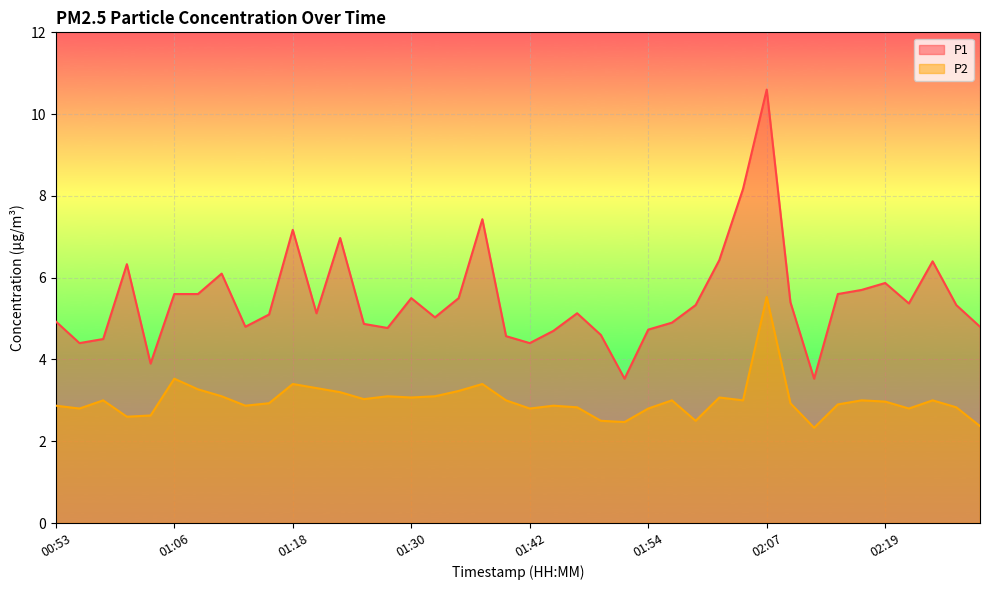

The P2 line series shows 3.9 at 34. True or false?

False